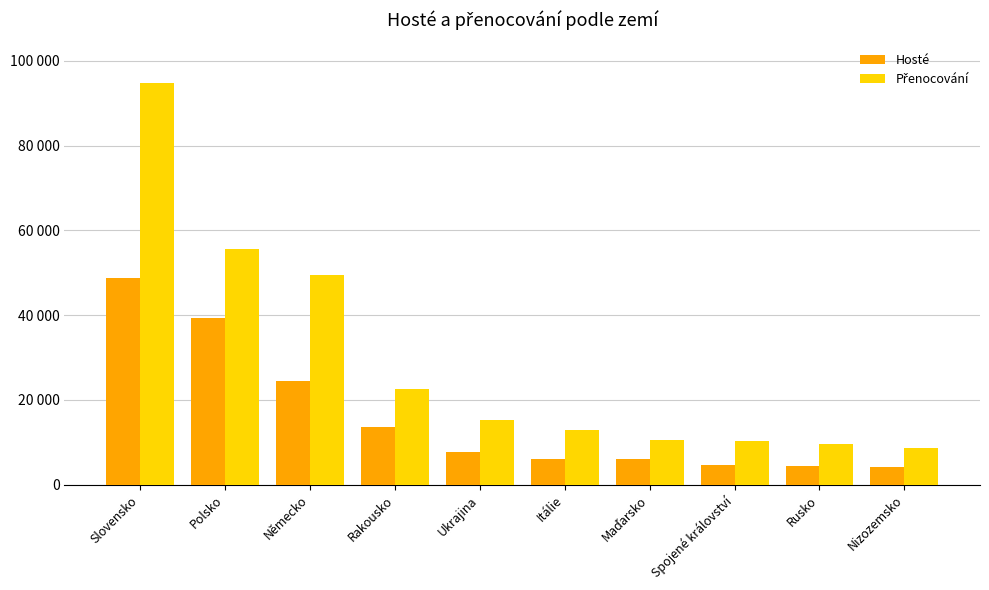

Reading left to right, transcribe all the data shown in this chart.

Hosté: 48753	39307	24401	13618	7682	5963	5979	4700	4395	4216
Přenocování: 94806	55610	49492	22505	15341	12850	10507	10317	9667	8545